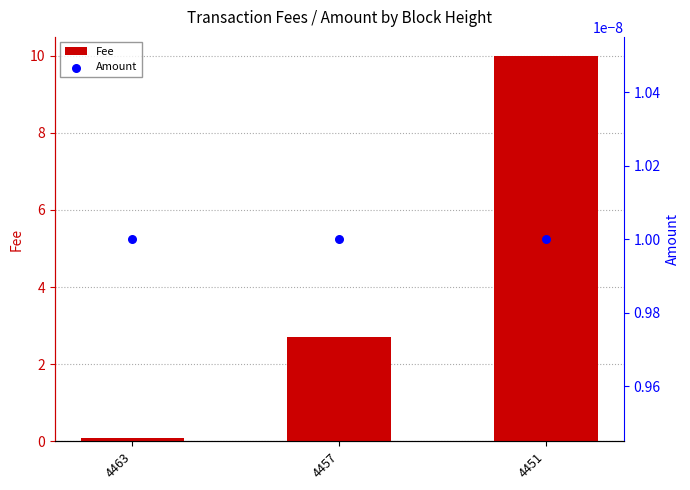

At how many categories does at least one series exceed 1?

2